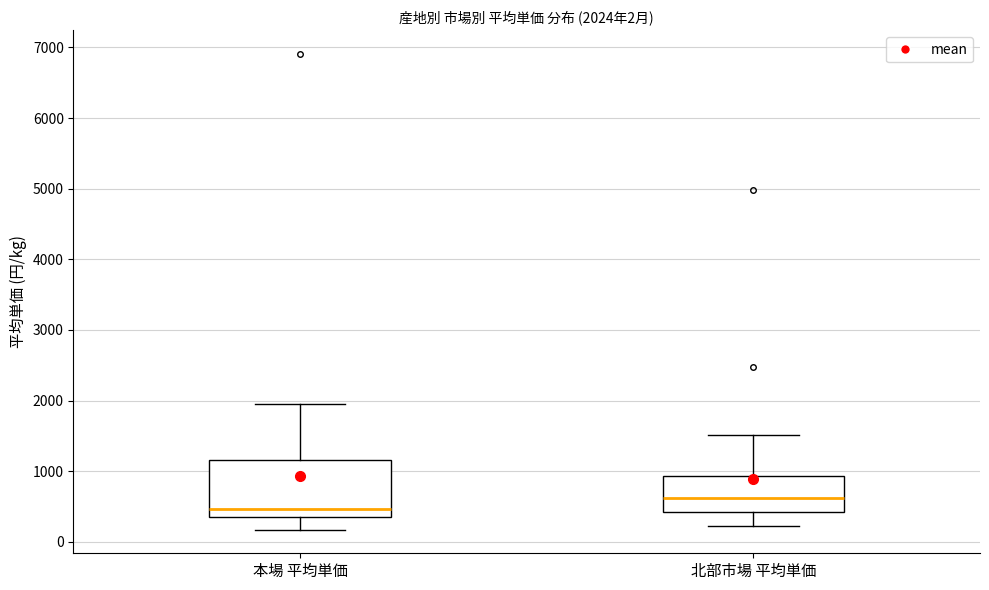

Which box is the tallest, from its lower edge to its upper edge?

本場 平均単価